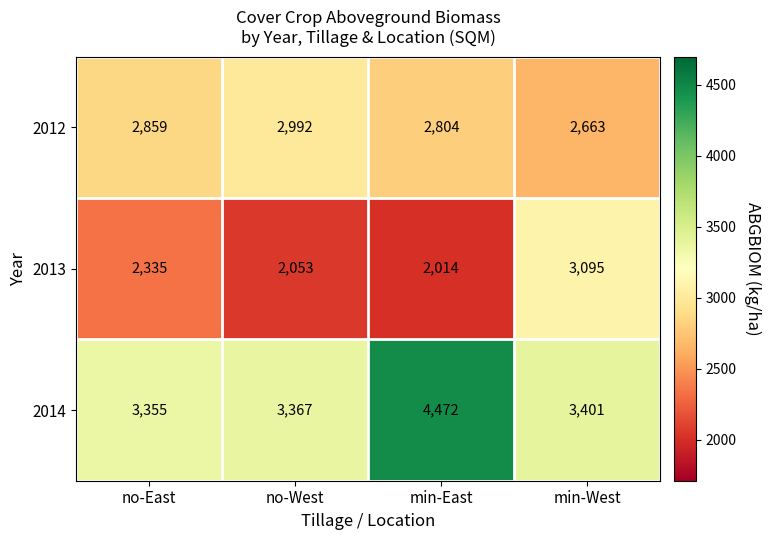

Reading left to right, what are all the values shown in this chart?

2012: 2859	2992	2804	2663
2013: 2335	2053	2014	3095
2014: 3355	3367	4472	3401